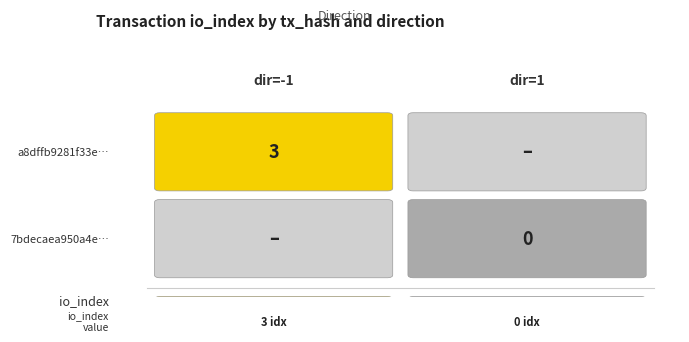

Between 0 and 1, which series saw the biggest shift?

a8dffb9281f33e312f1f8a2629db12ef3a9dbc3